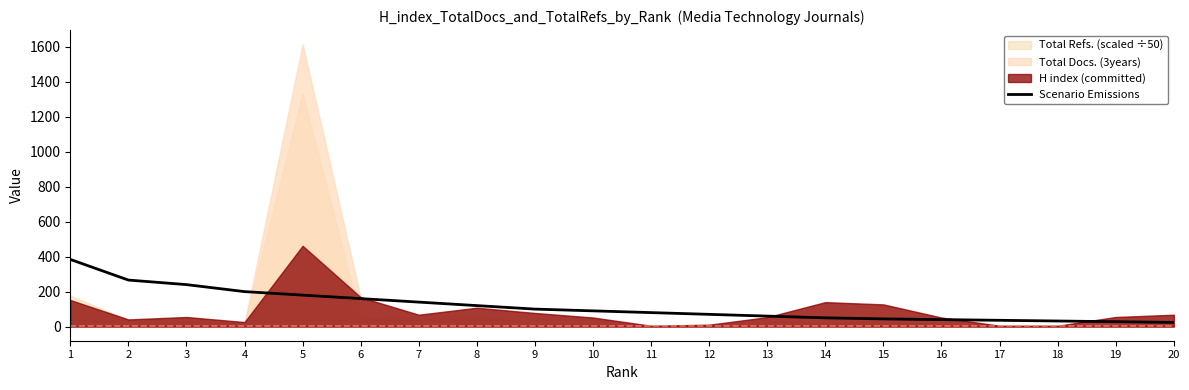

What is the approximate value at 19, to the nearest 50?

50